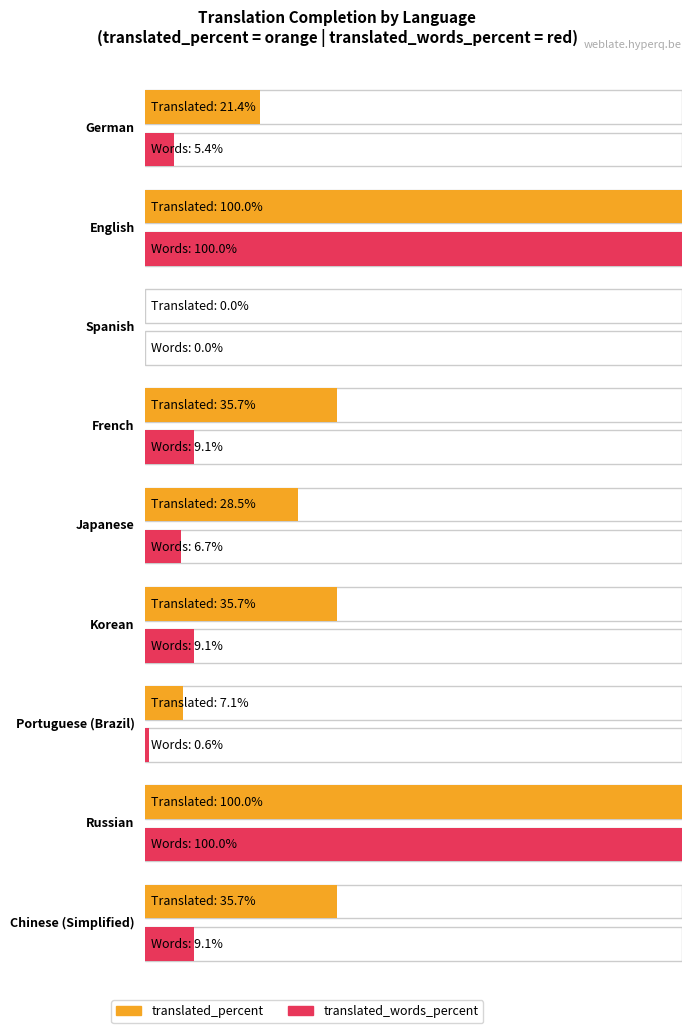

How many categories are shown in the chart?

9